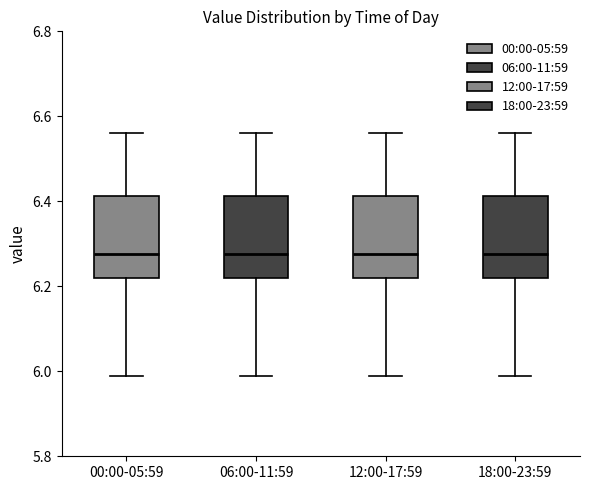

Reading left to right, transcribe this box plot: for each box, give where its median line is, the range the box spans, and where its two whiskers end, as read against the y-axis. The values are not printed on the chart, so give them approximately, as read against the axis.

00:00-05:59: median 6.28, box 6.22 to 6.42, whiskers 6.00 to 6.56
06:00-11:59: median 6.28, box 6.22 to 6.42, whiskers 6.00 to 6.56
12:00-17:59: median 6.28, box 6.22 to 6.42, whiskers 6.00 to 6.56
18:00-23:59: median 6.28, box 6.22 to 6.42, whiskers 6.00 to 6.56